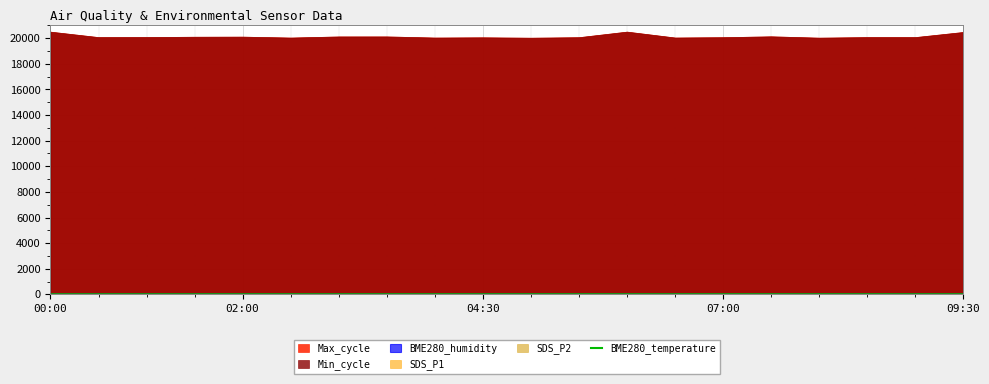

Where does the data first go above 2?

00:00